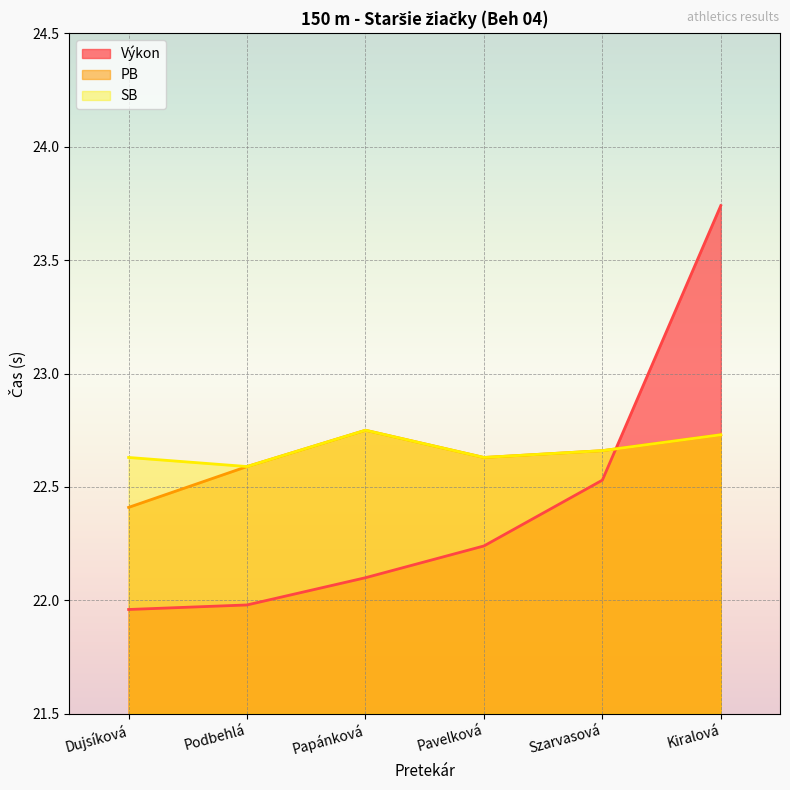

Is the value of Výkon at Dujsíková greater than the value of PB at Pavelková?

No